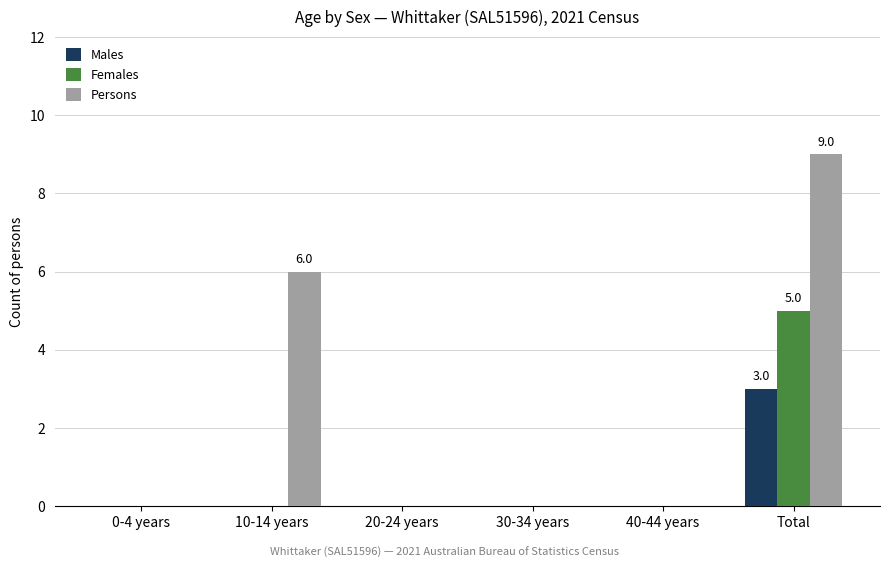

Does the chart contain stacked bars?

No